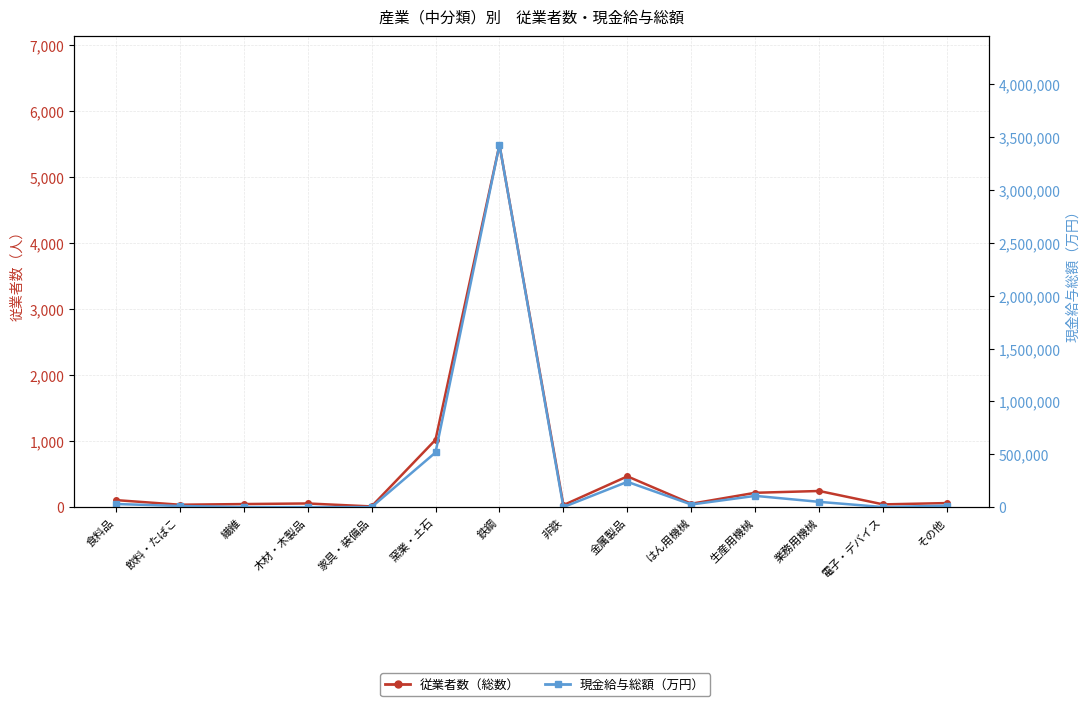

The 現金給与総額 series shows 2064358 at 電子・デバイス. True or false?

False